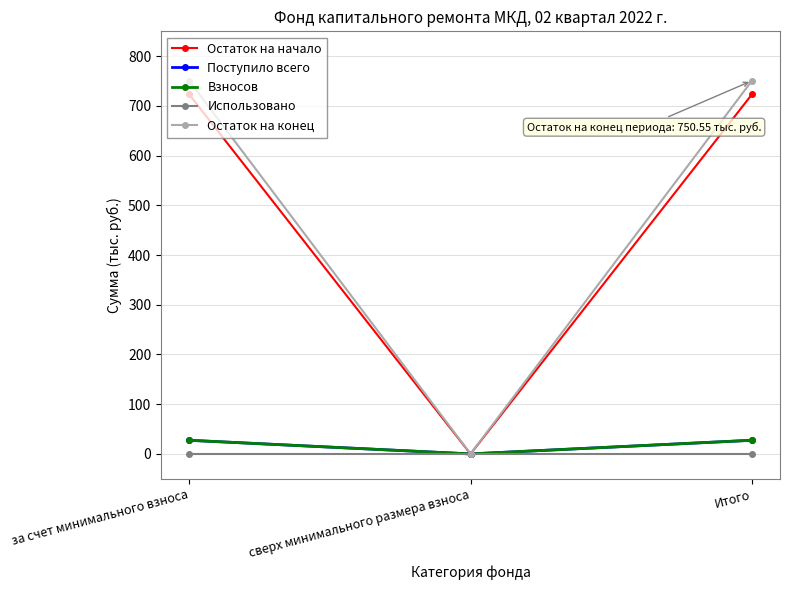

List the labels in order of Взносов value, largest first.

за счет минимального взноса, Итого, сверх минимального размера взноса